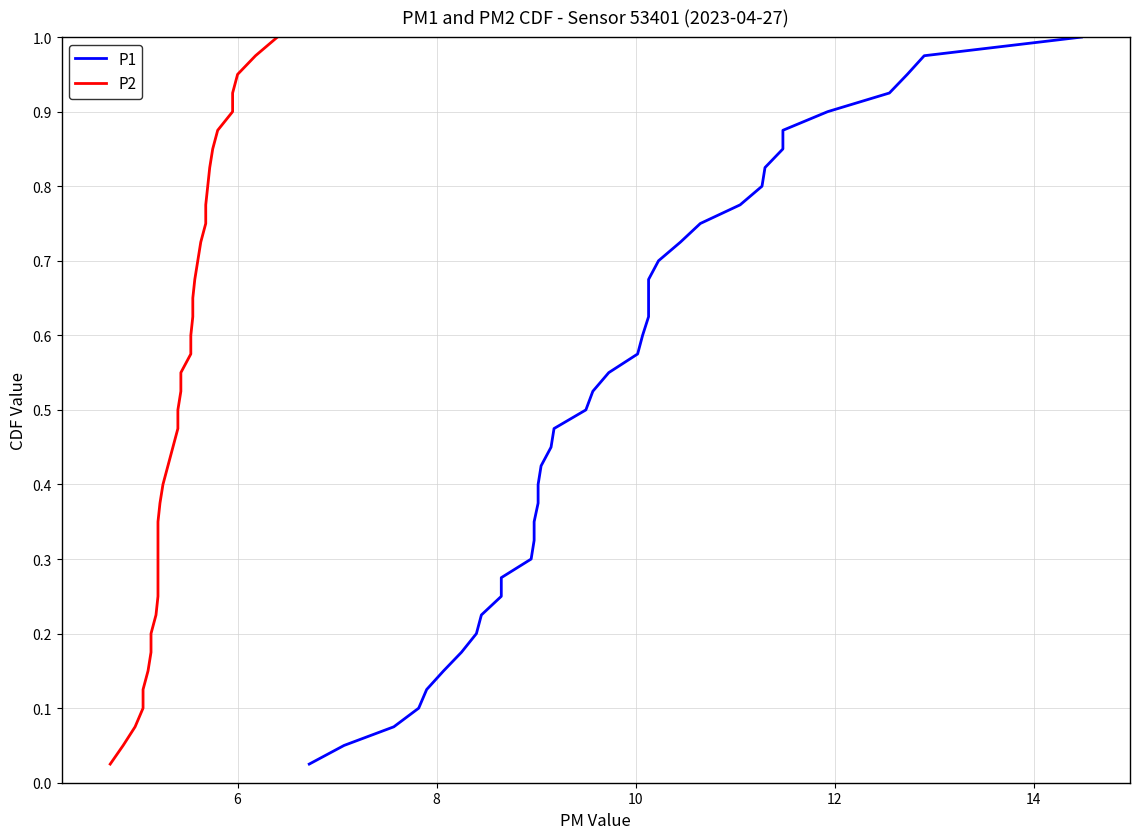

True or false: P2 and P1 cross at least once.

False